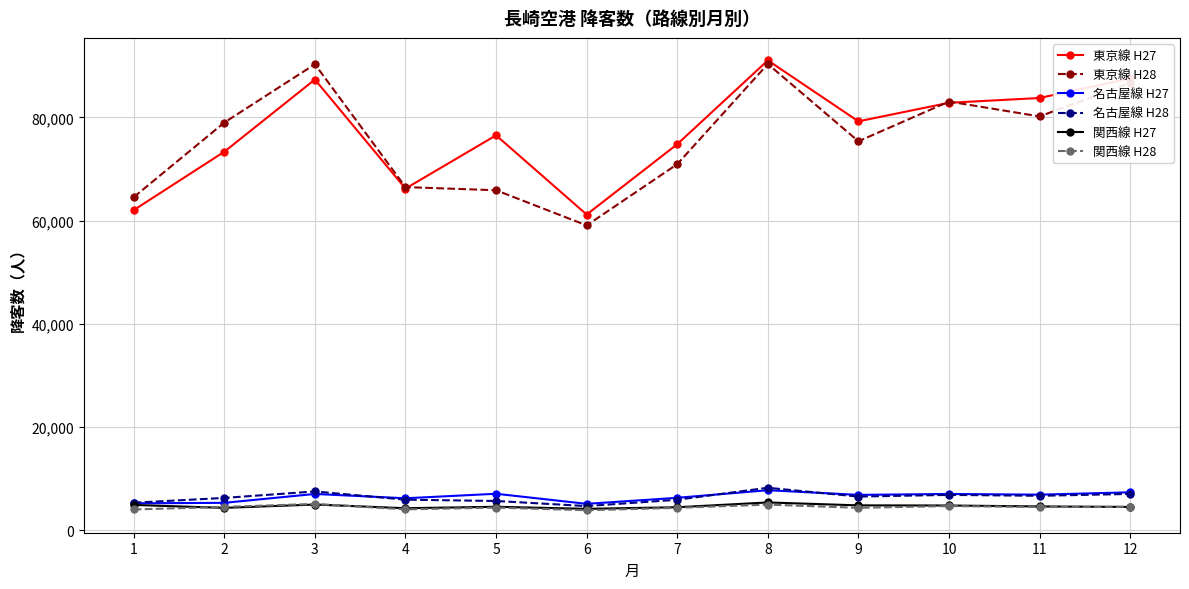

True or false: 名古屋線 H28 and 東京線 H28 cross at least once.

False